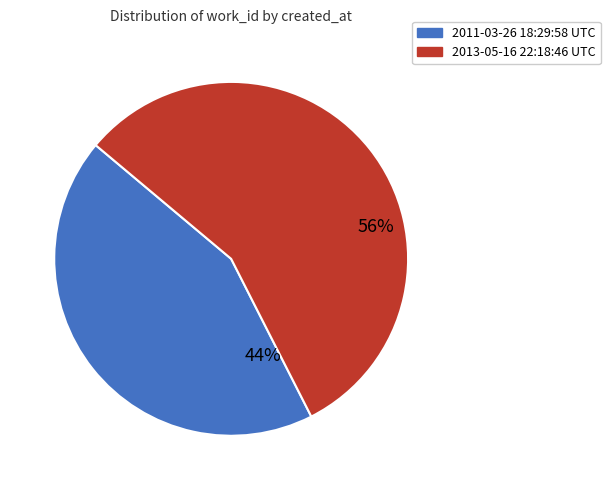

Combined, do 2011-03-26 18:29:58 UTC and 2013-05-16 22:18:46 UTC account for over 50%?

Yes